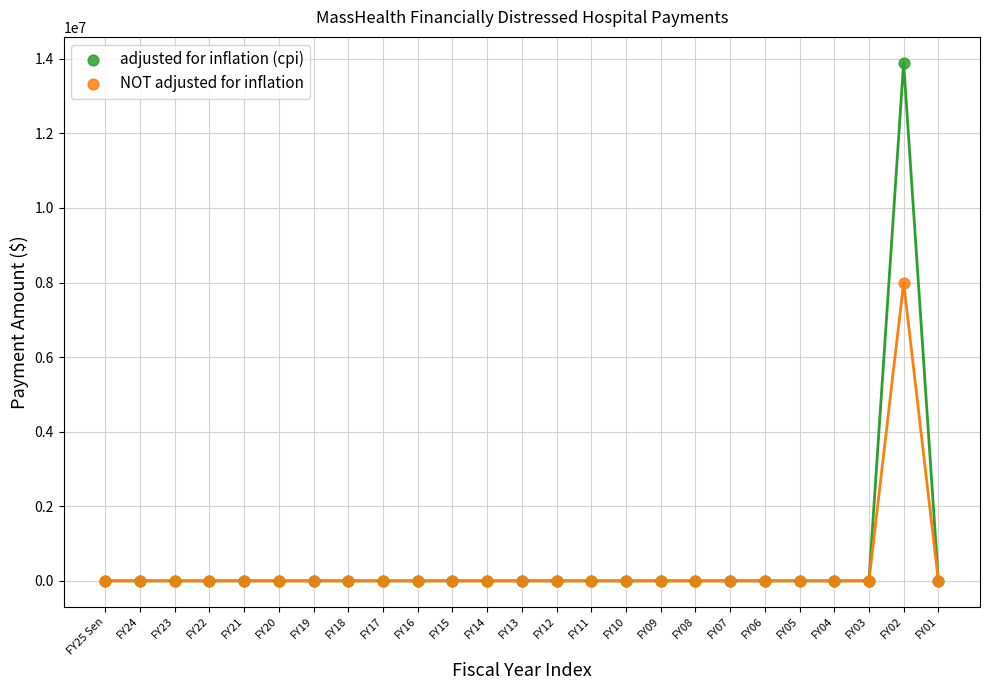

Which series reaches the maximum Y coordinate?

adjusted for inflation (cpi)